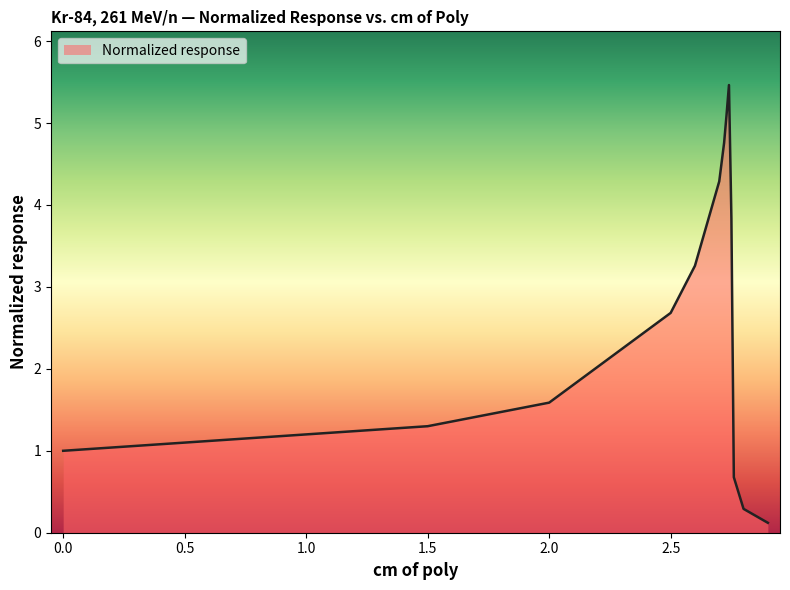

What is the sum of all values?

36.7